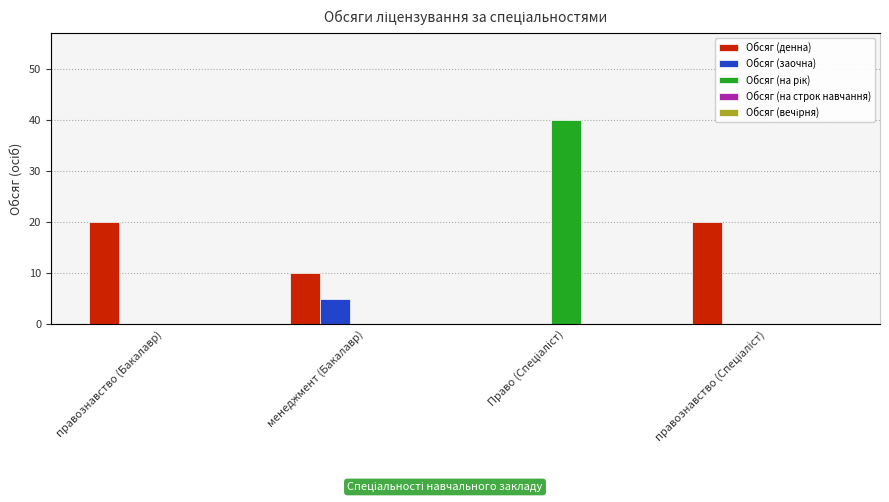

What position from the right is Право (Спеціаліст)?

2